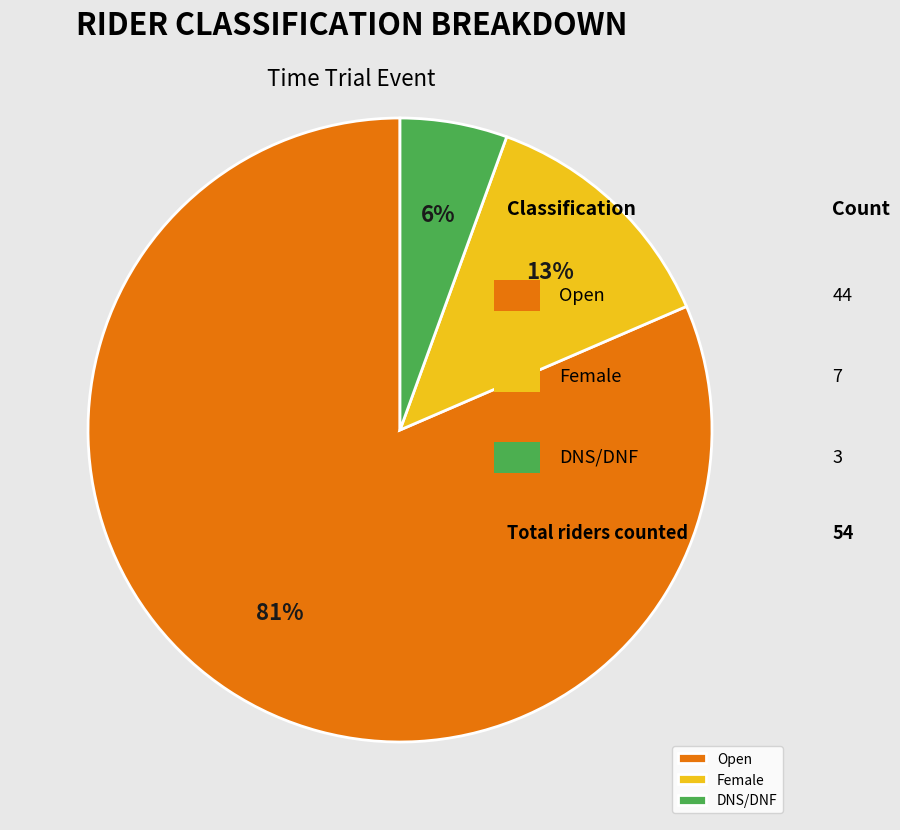

Which category has the biggest portion of the pie?

Open